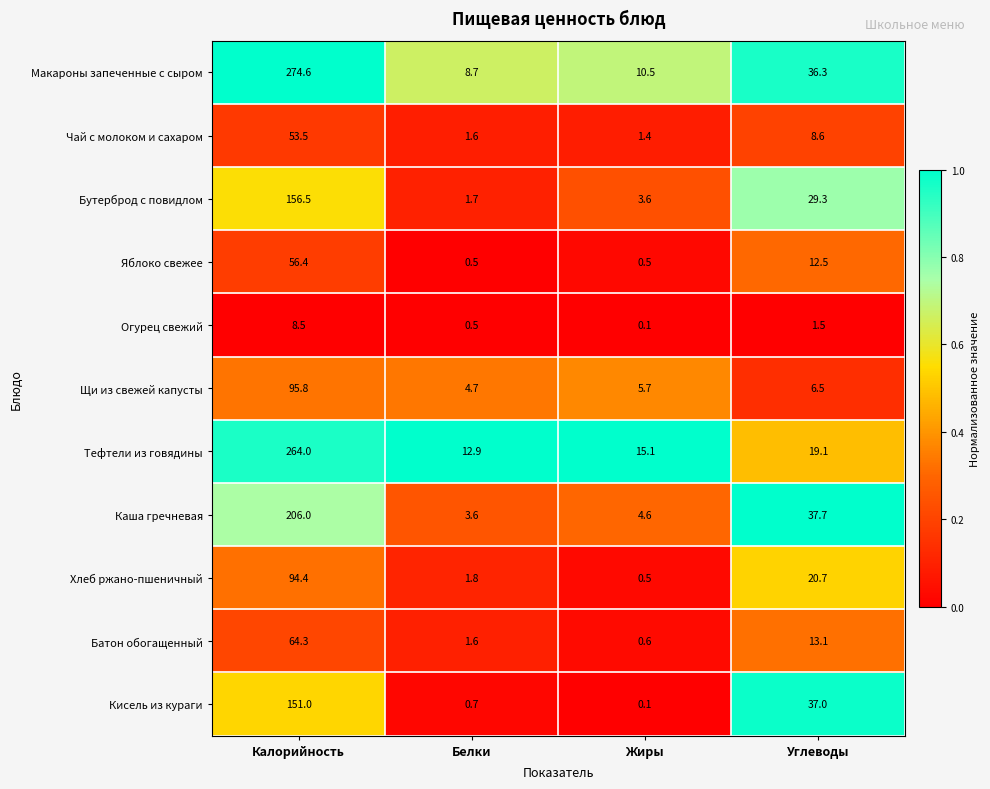

Which category has the lowest value in the Огурец свежий series?

Жиры